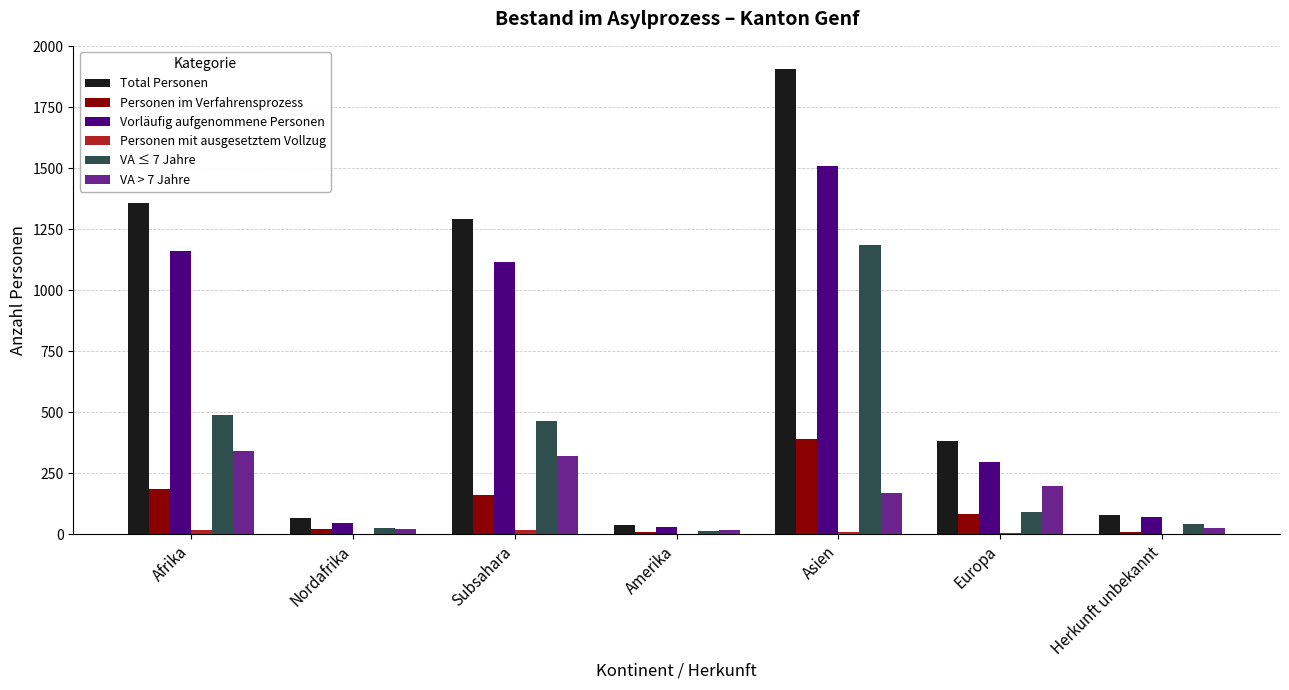

Is it true that VA > 7 Jahre equals 133 at Europa?

False